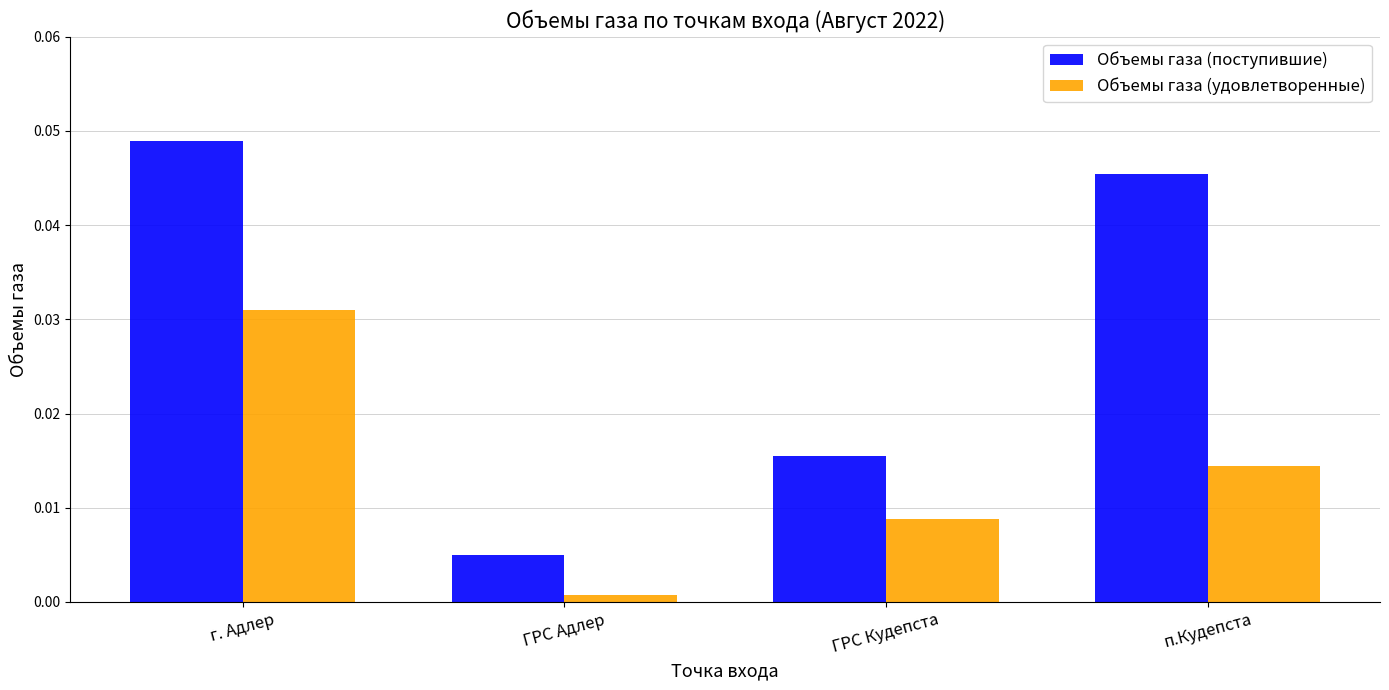

Is the value of Объемы газа (поступившие) at г. Адлер greater than the value of Объемы газа (удовлетворенные) at п.Кудепста?

Yes